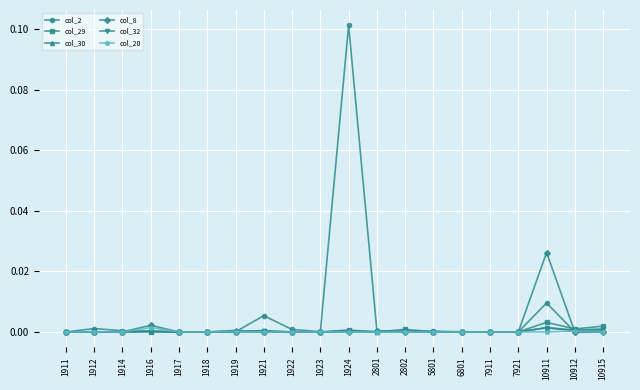

The col_8 series shows 0.0 at 1919. True or false?

True